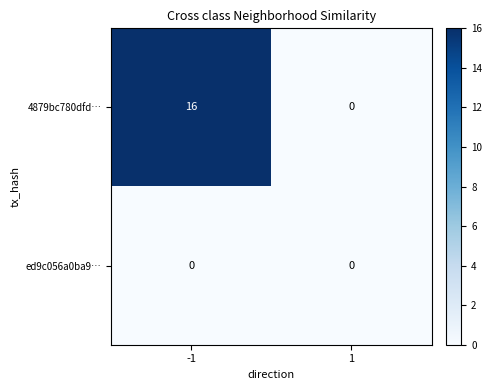

Rank the series by their maximum value, from lowest to highest.

ed9c056a0ba9…, 4879bc780dfd…